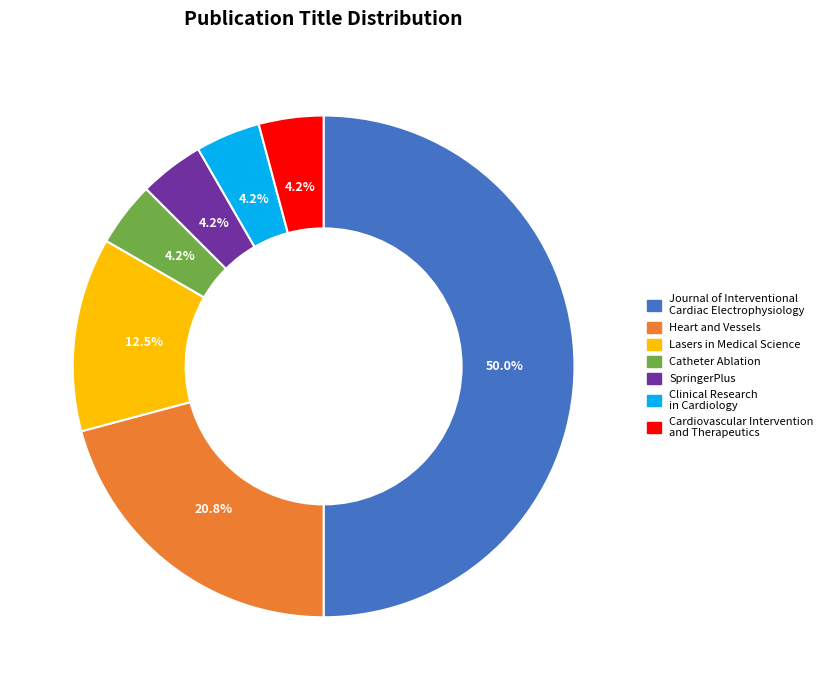

To the nearest percent, what is the average slice percentage?

14%